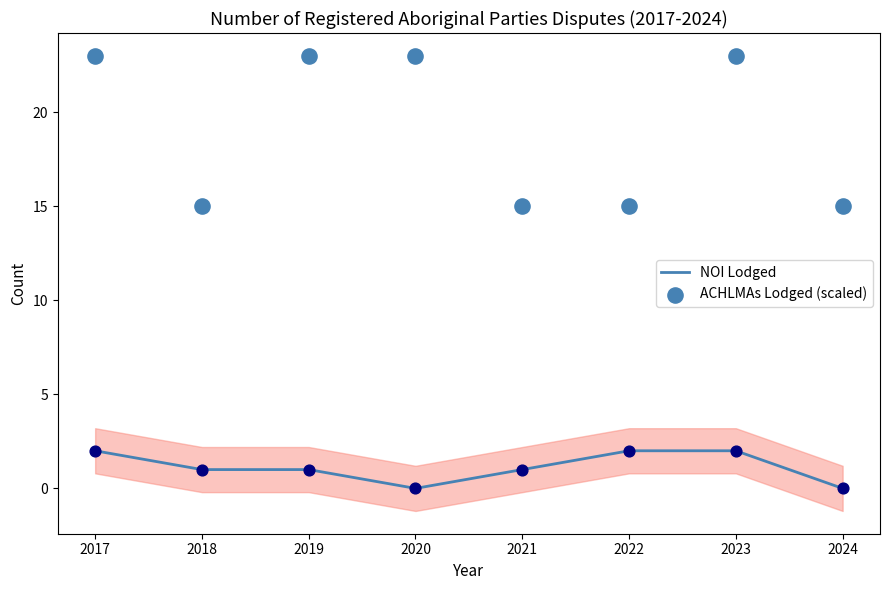

Which series reaches the minimum Y coordinate?

NOI Lodged